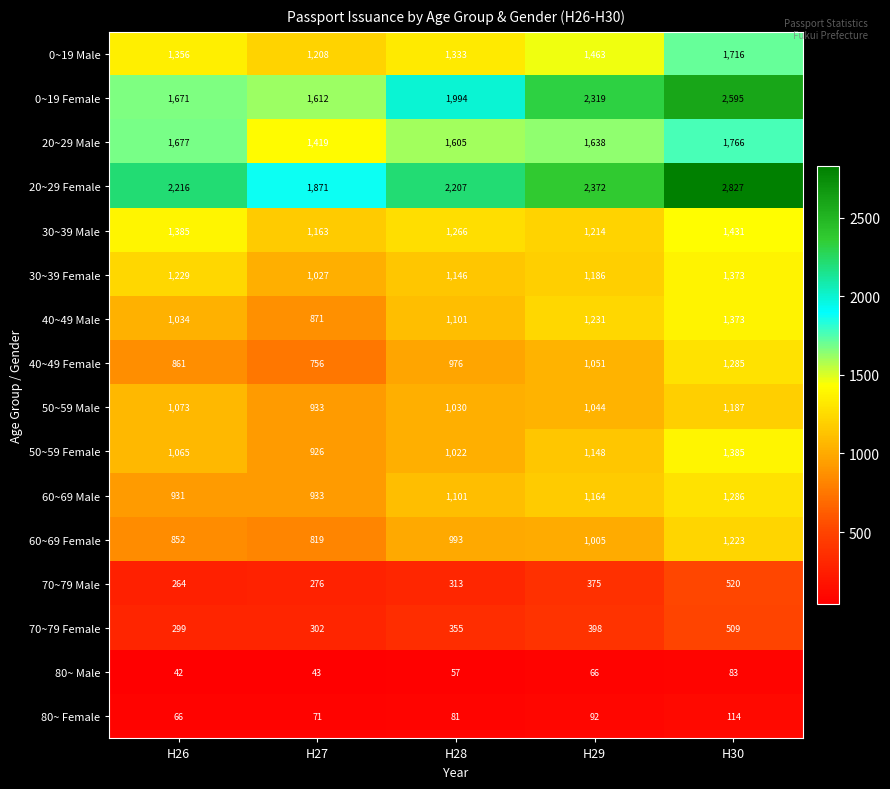

Which category has the lowest value across all series?

H26